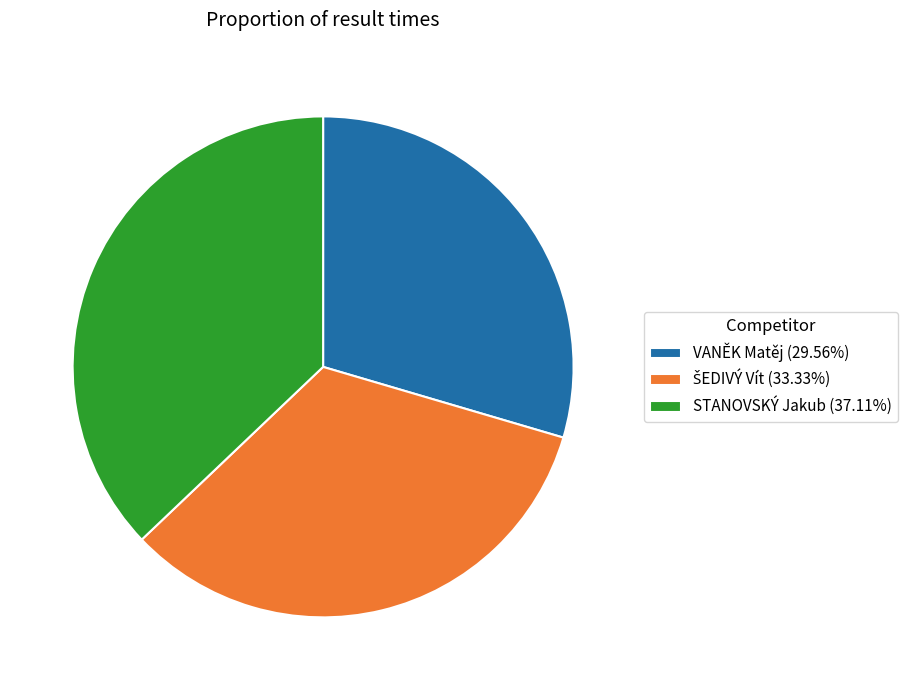

Approximately how many times larger is the value at STANOVSKÝ Jakub (37.11%) compared to VANĚK Matěj (29.56%)?

1.3